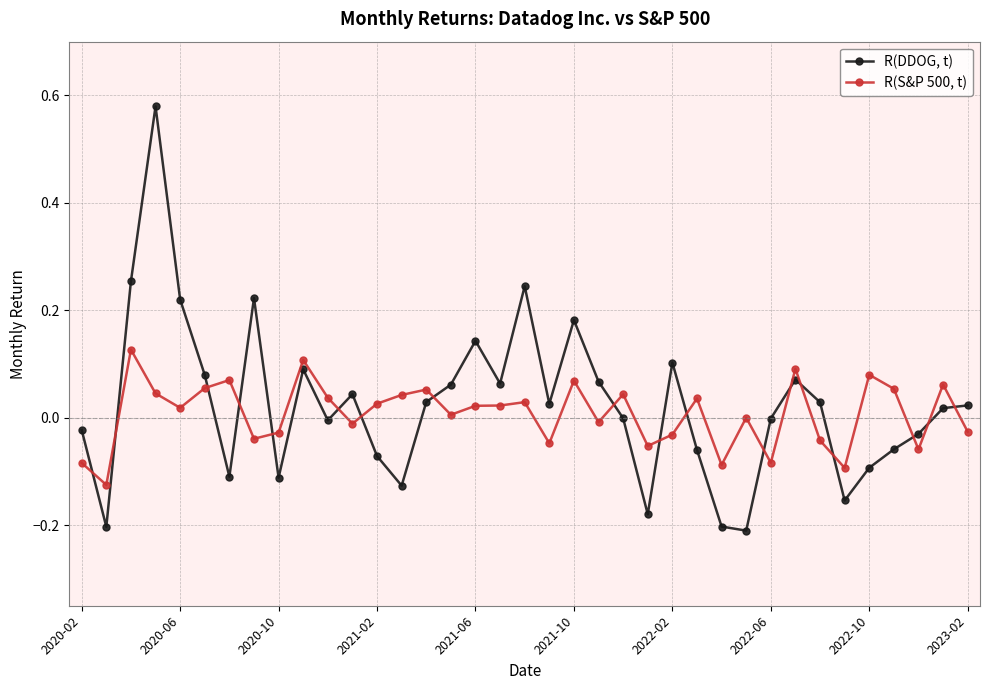

Rank the series by their average value, from lowest to highest.

R(S&P 500, t), R(DDOG, t)